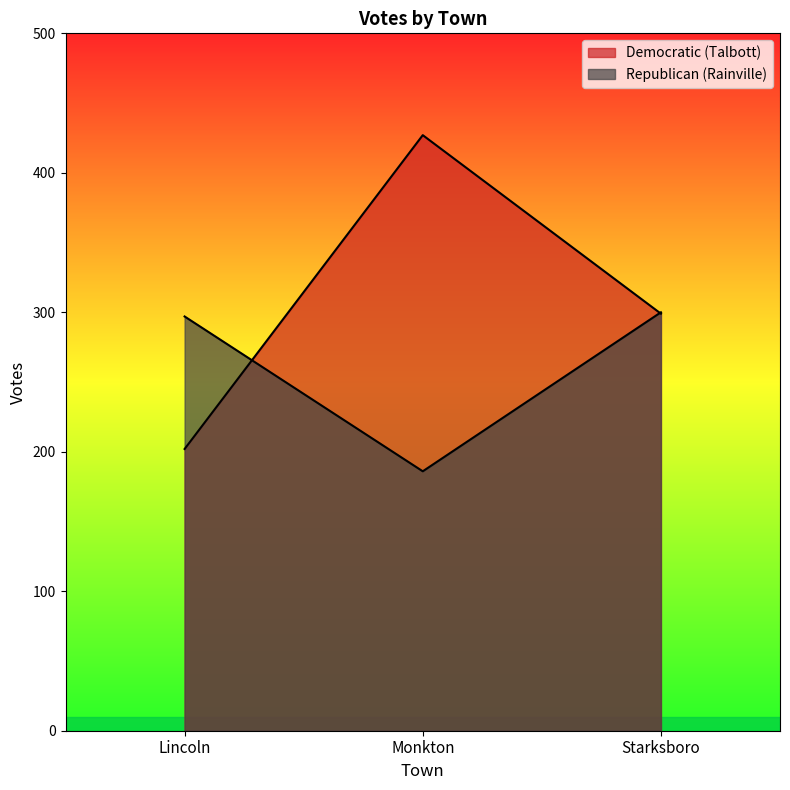

How many series are shown in this chart?

2